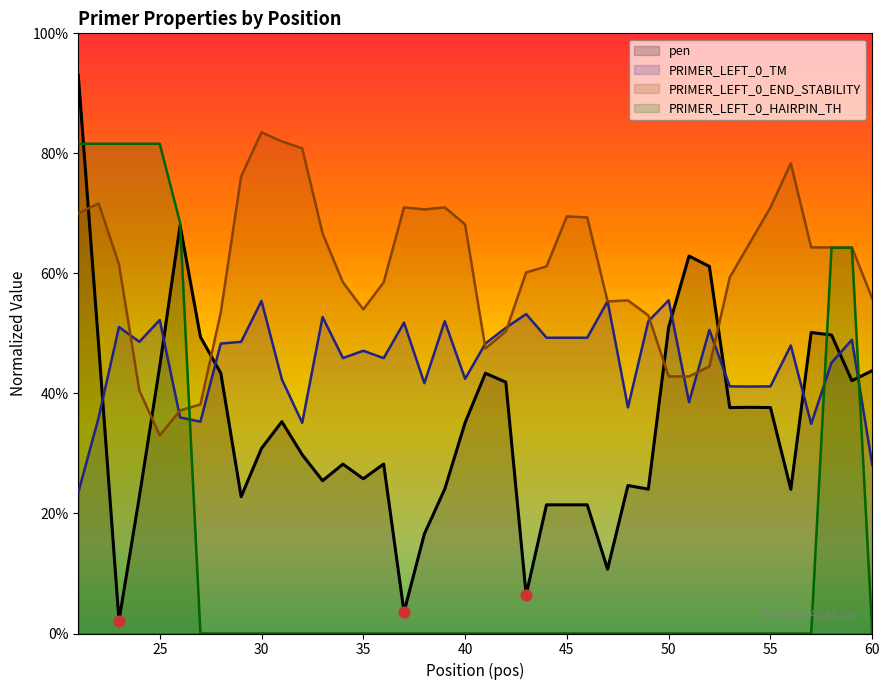

What is the total value across all series at 35?

126.9